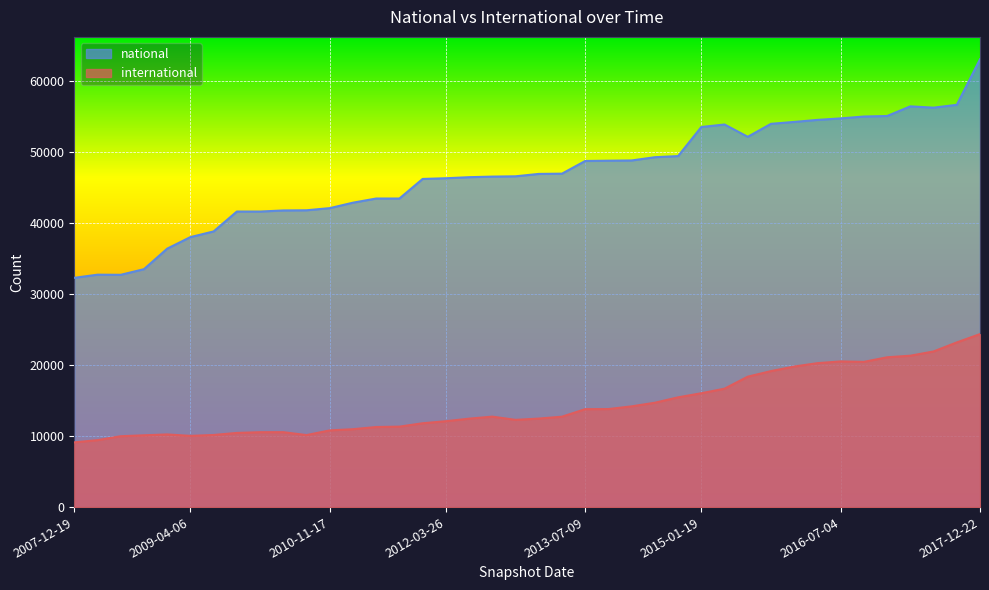

What is the sum of the national values at 2009-04-06 and 2016-01-04?

92174